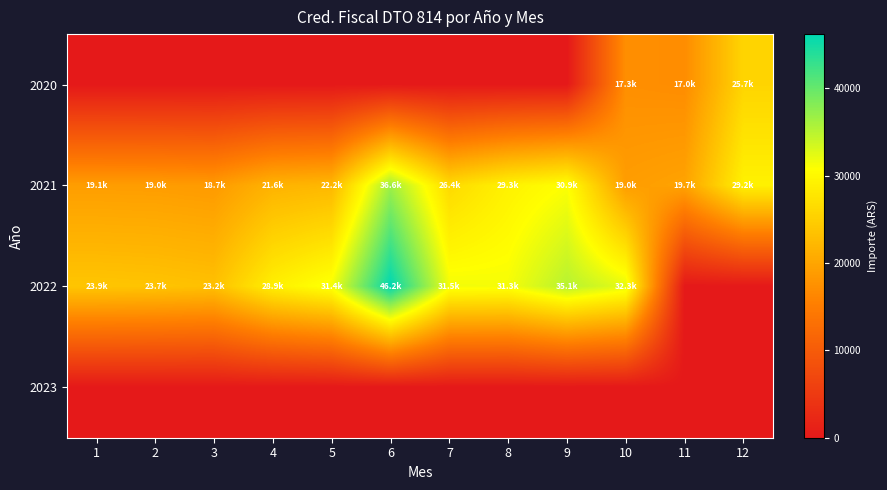

Which label corresponds to the smallest value in the chart?

1